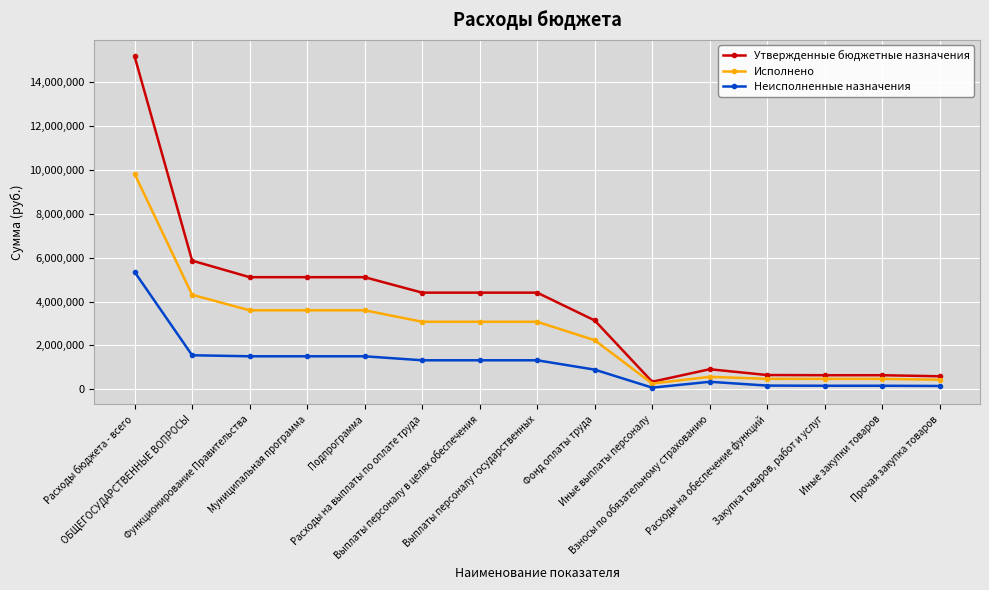

What is the maximum value for Утвержденные бюджетные назначения?

15152700.0